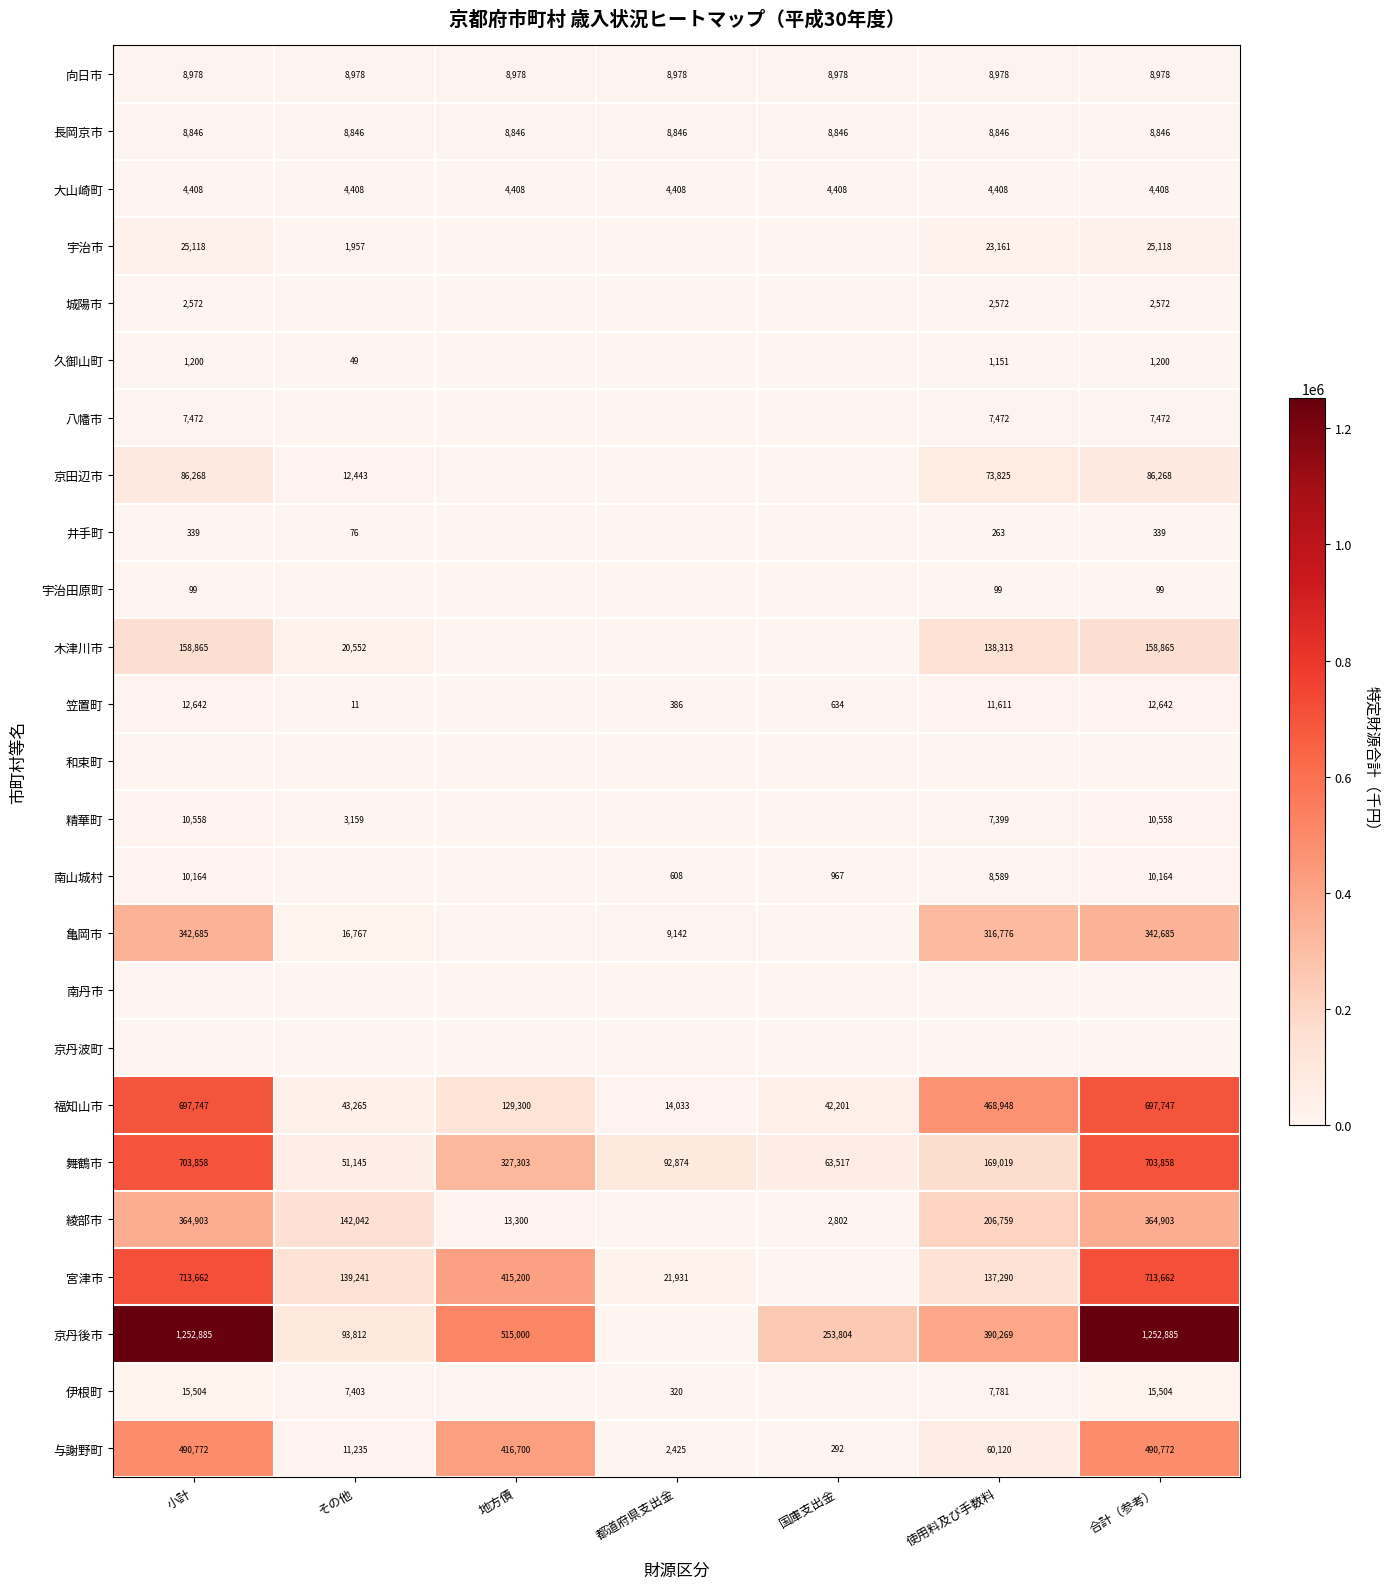

The value of 長岡京市 at 地方債 is 8846. True or false?

True